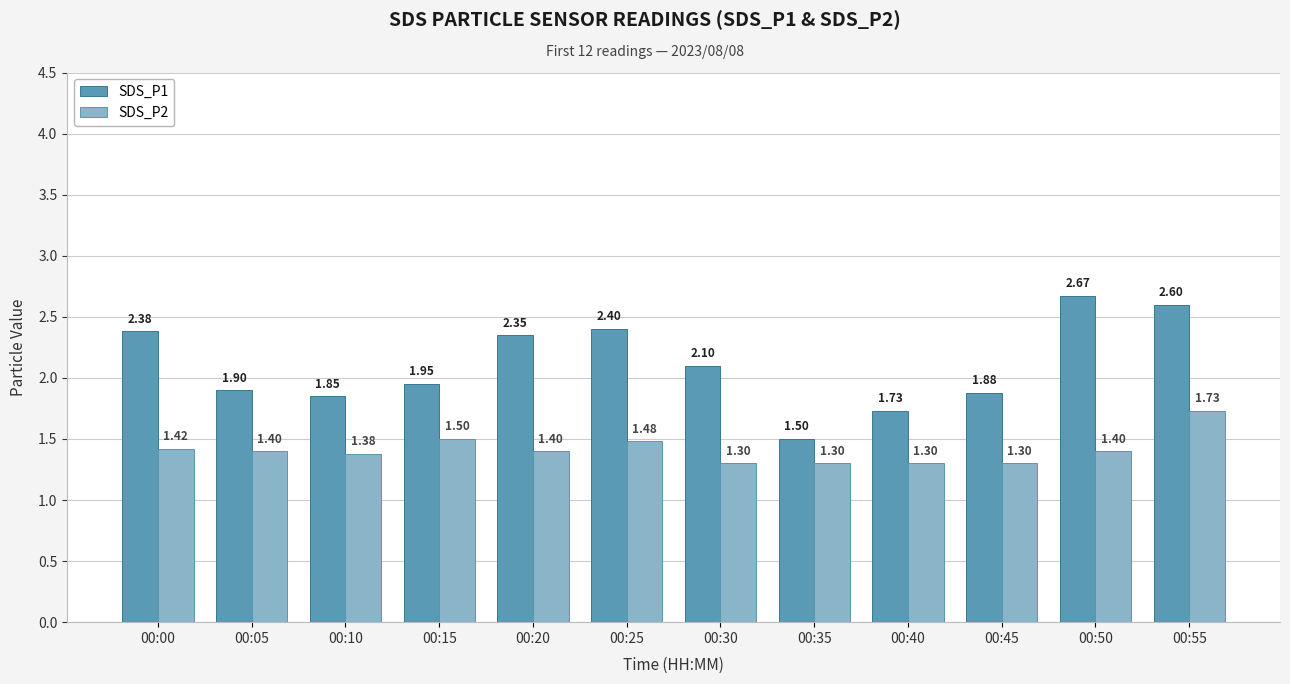

How many bars are there in total?

24